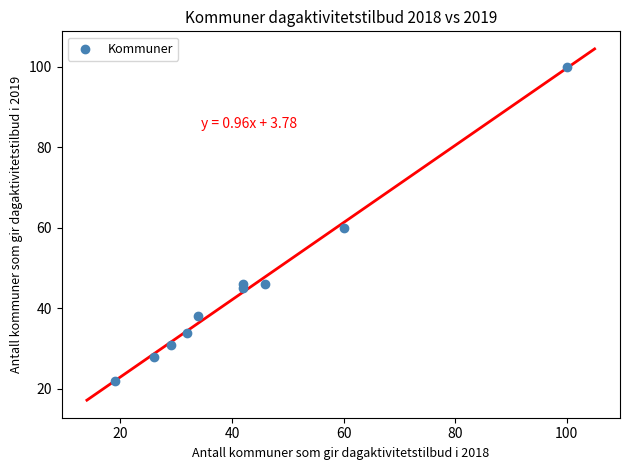

What is the range of X values (max minus min)?

81